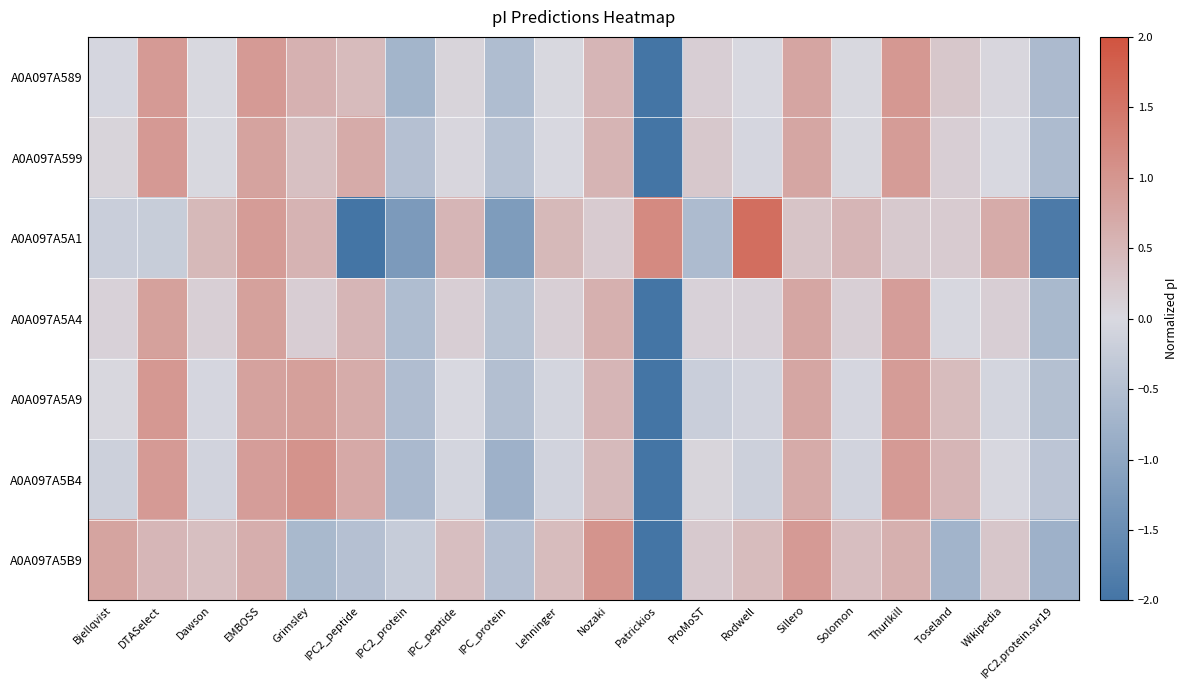

Which category has the highest value across all series?

Rodwell